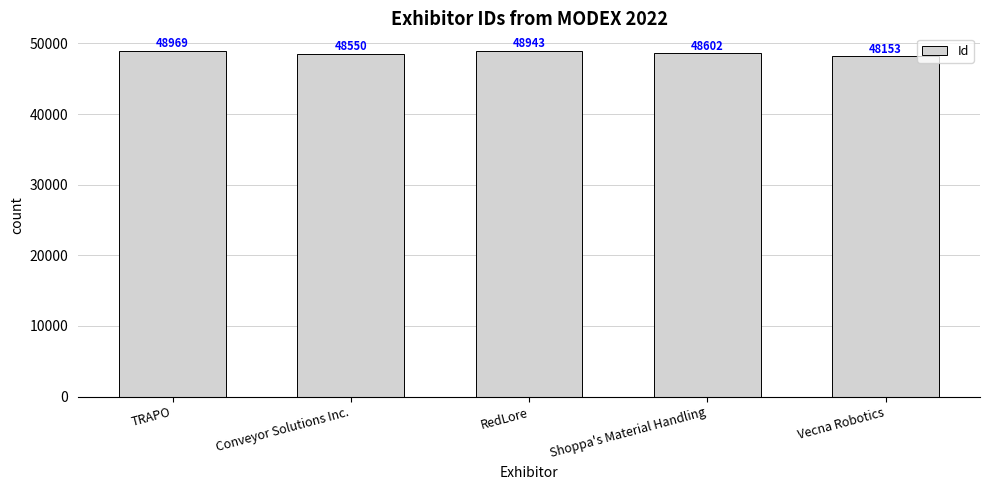

True or false: the data shows 48153 at Vecna Robotics.

True